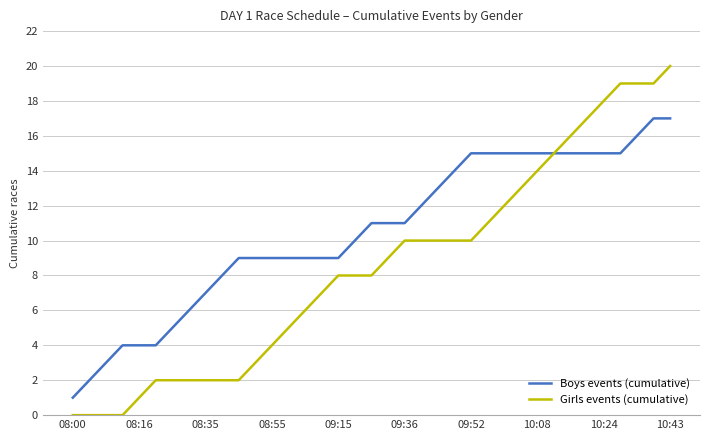

What is the difference between the maximum and minimum values in the Boys events (cumulative) series?

16